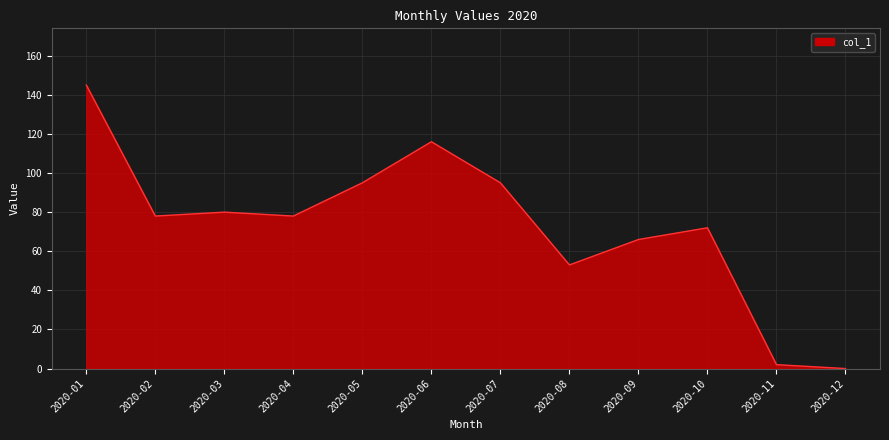

Which label corresponds to the largest value in the chart?

2020-01